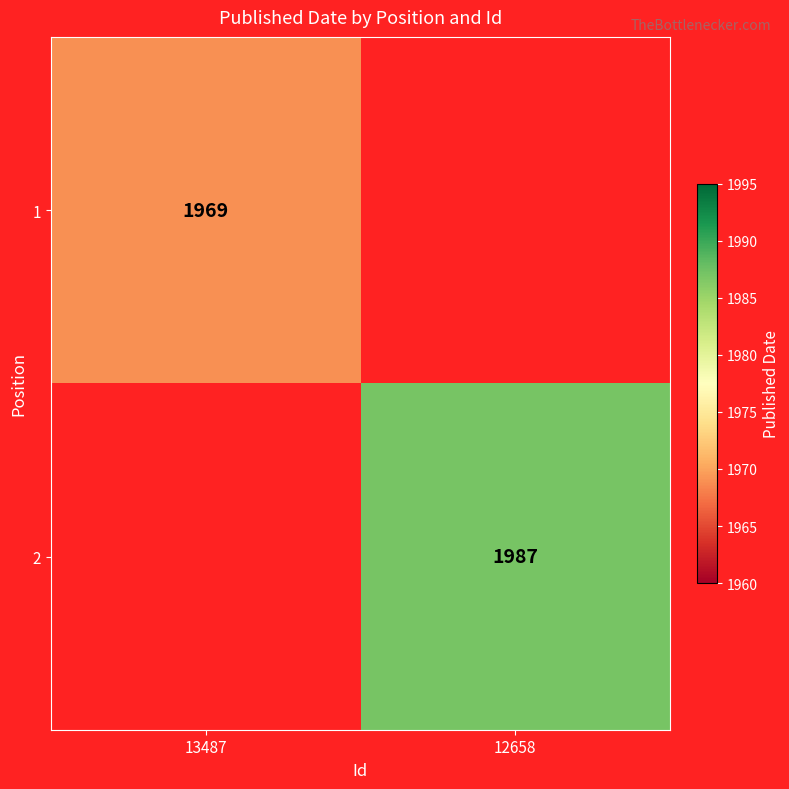

The value of 1 at 13487 is 640. True or false?

False